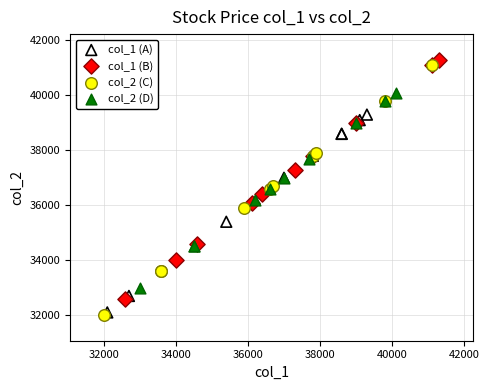

What are all the series names shown in the legend?

col_1 (A), col_1 (B), col_2 (C), col_2 (D)